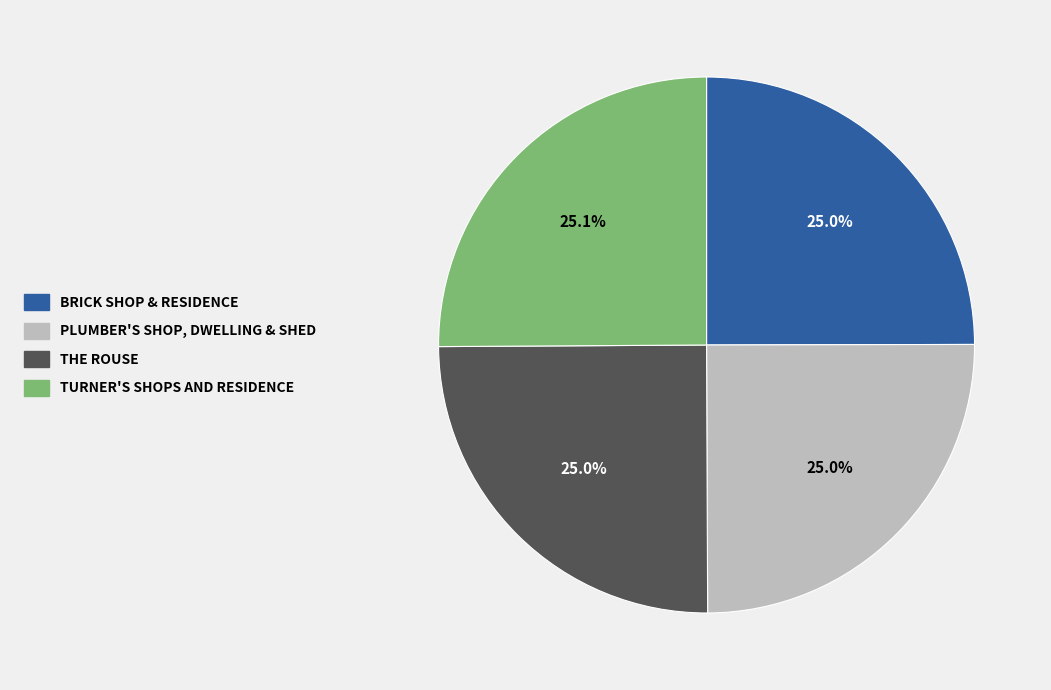

How many segments does this pie chart have?

4